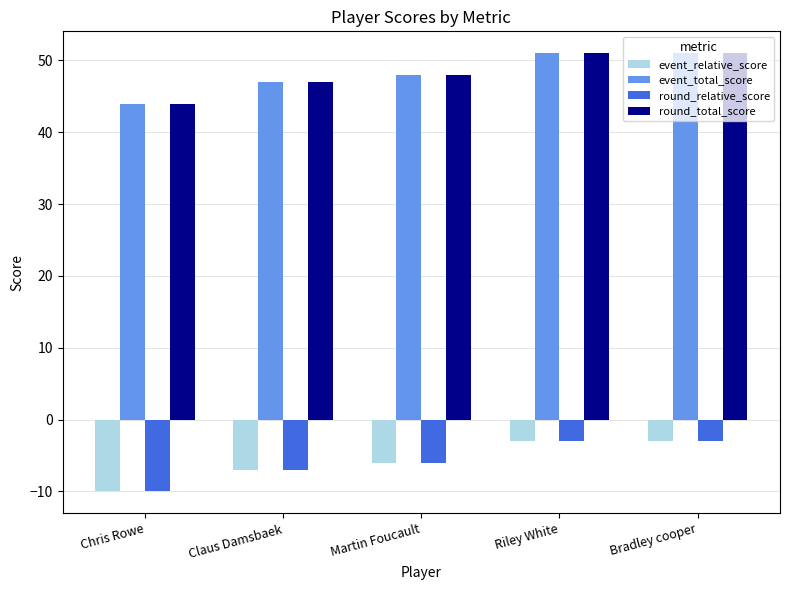

Is the value of event_relative_score at Claus Damsbaek greater than the value of round_relative_score at Chris Rowe?

Yes